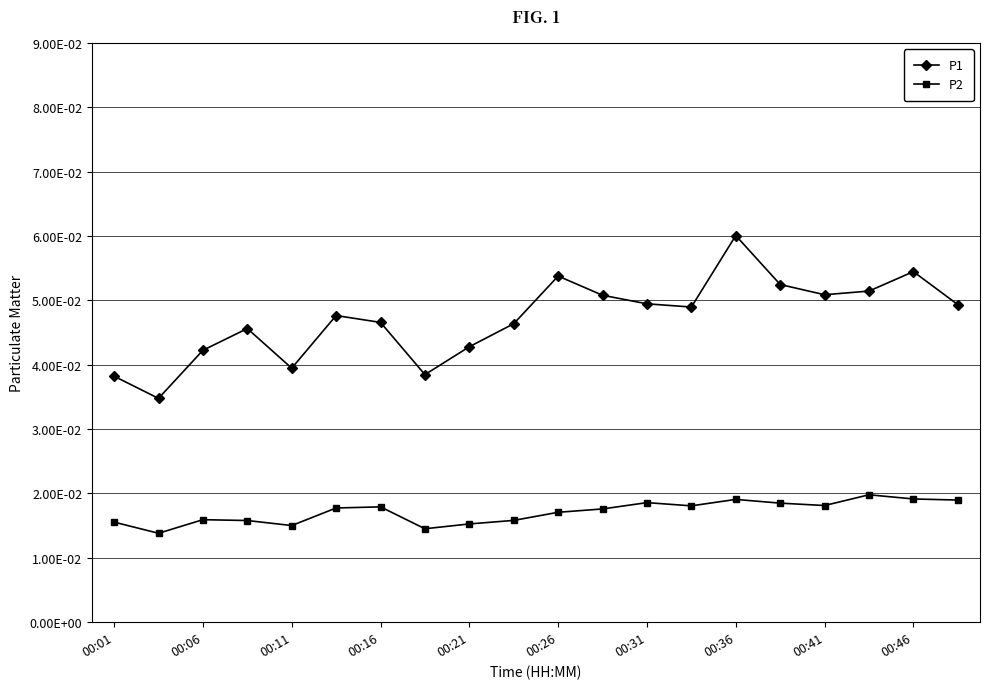

List the series in order of their peak value, highest first.

P1, P2